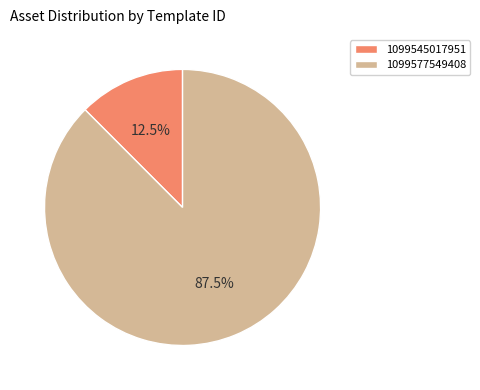

Which category has the biggest portion of the pie?

1099577549408